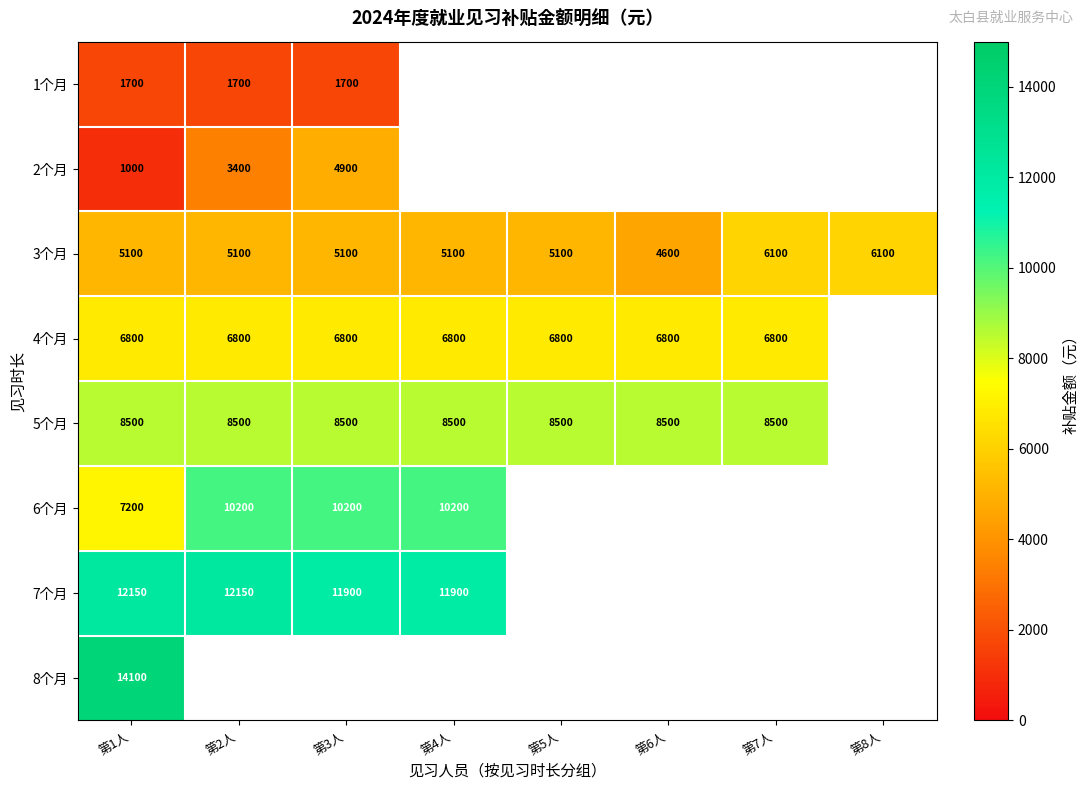

Is it true that 5个月 equals 3471.5 at 第2人?

False